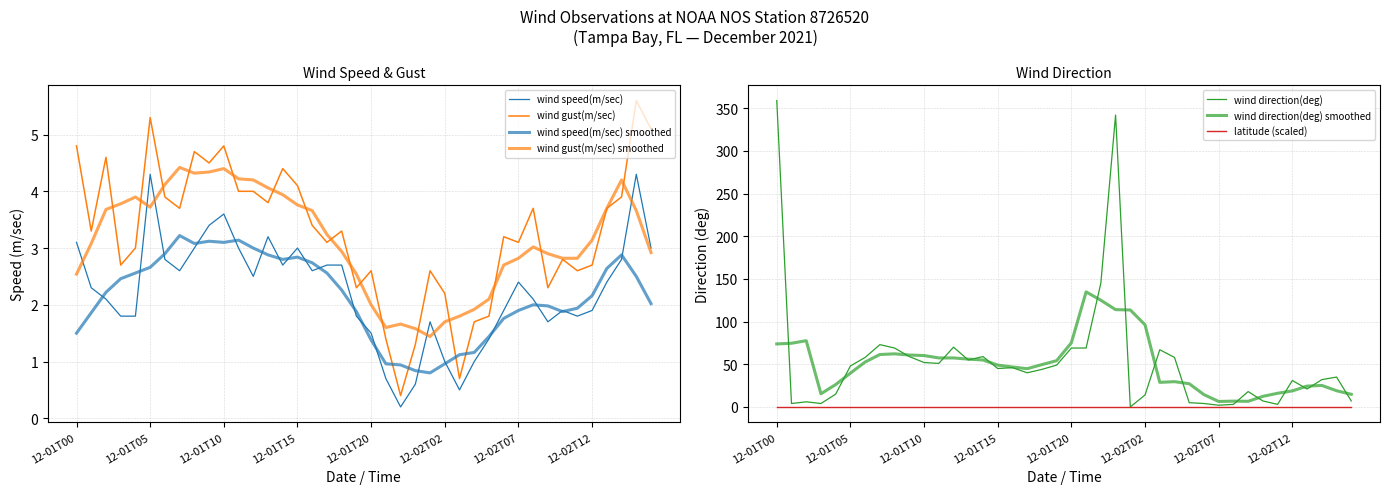

Rank the series at 2021-12-01T19:42 from highest to lowest value.

wind direction(deg), wind gust(m/sec), wind speed(m/sec)